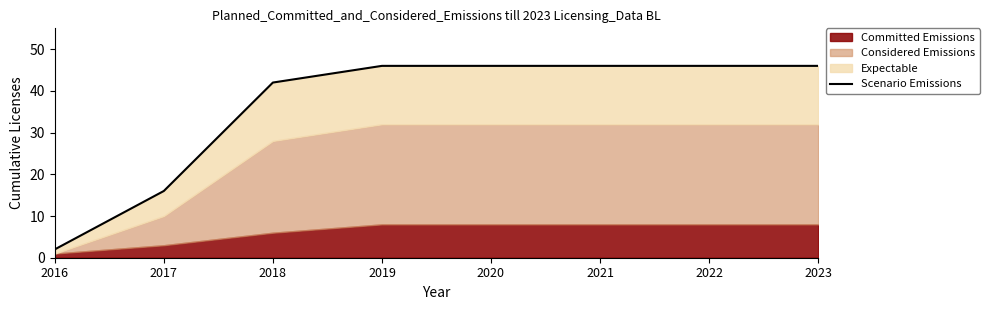

What is the value of the 3rd point from the left?

42